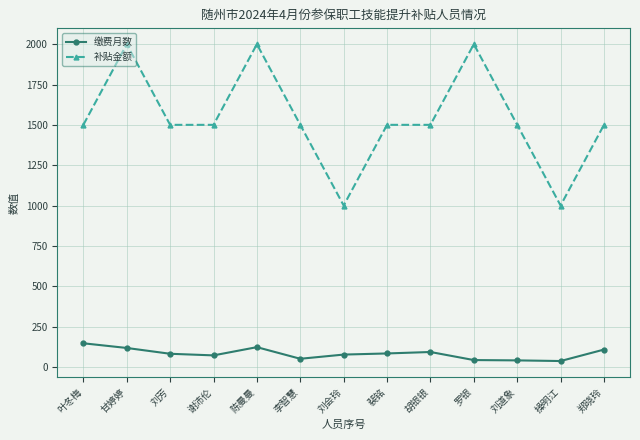

What is the label of the 3rd point from the left?

刘芳